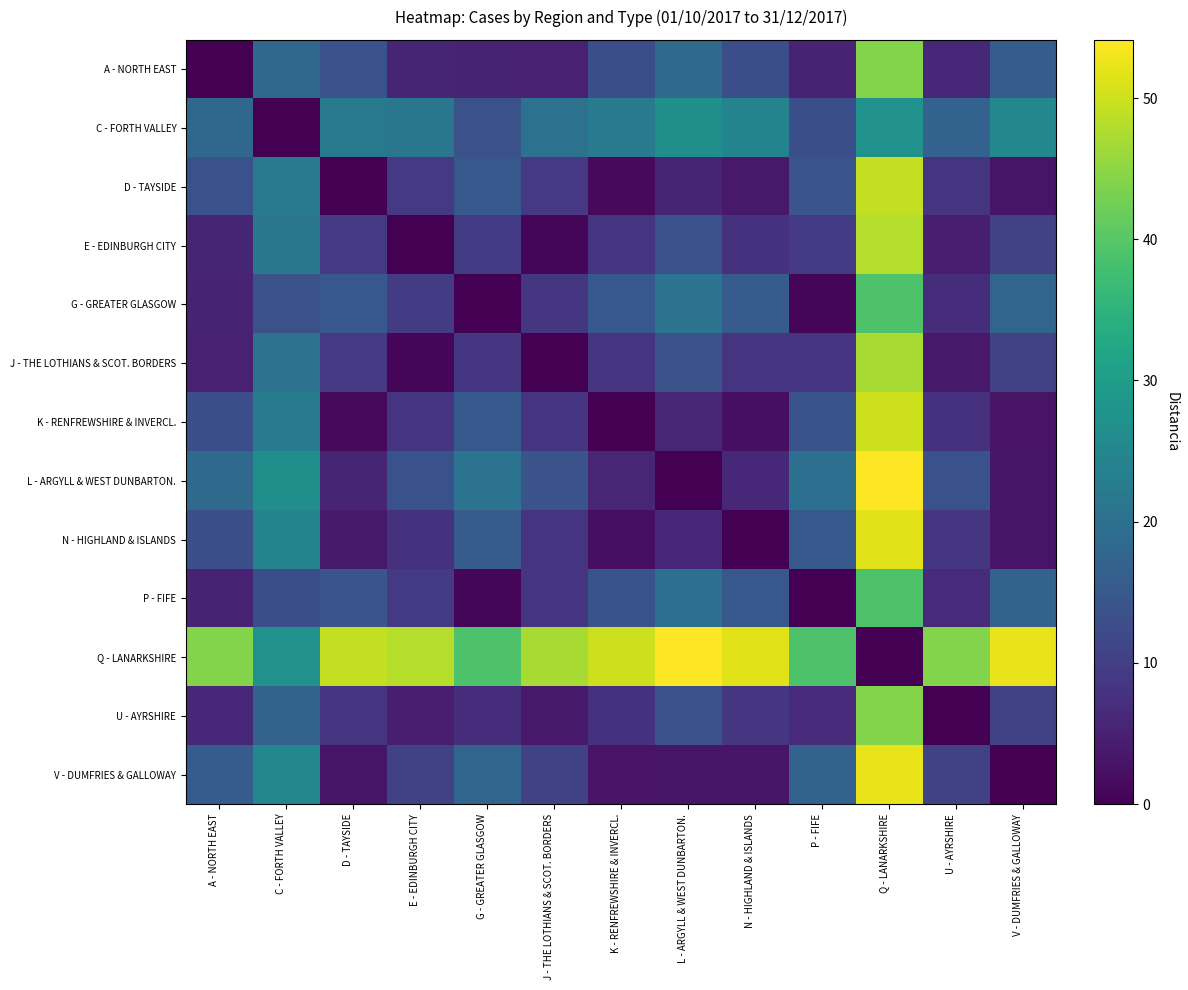

Which series has the largest total across all categories?

Q - LANARKSHIRE